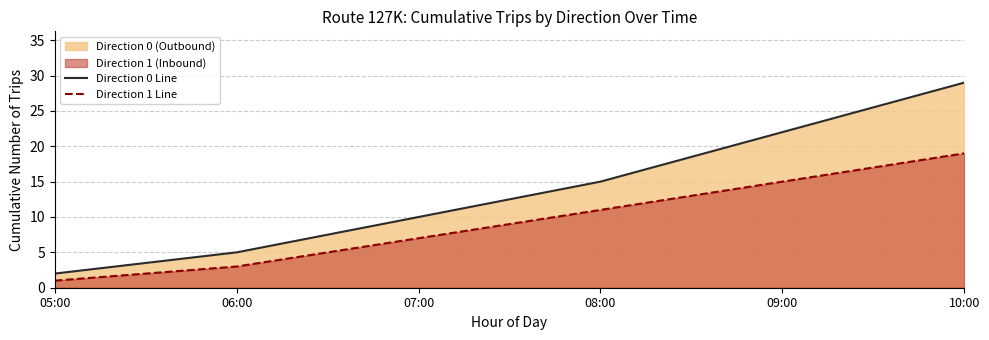

True or false: Direction 1 Line and Direction 0 Line intersect in this chart.

False